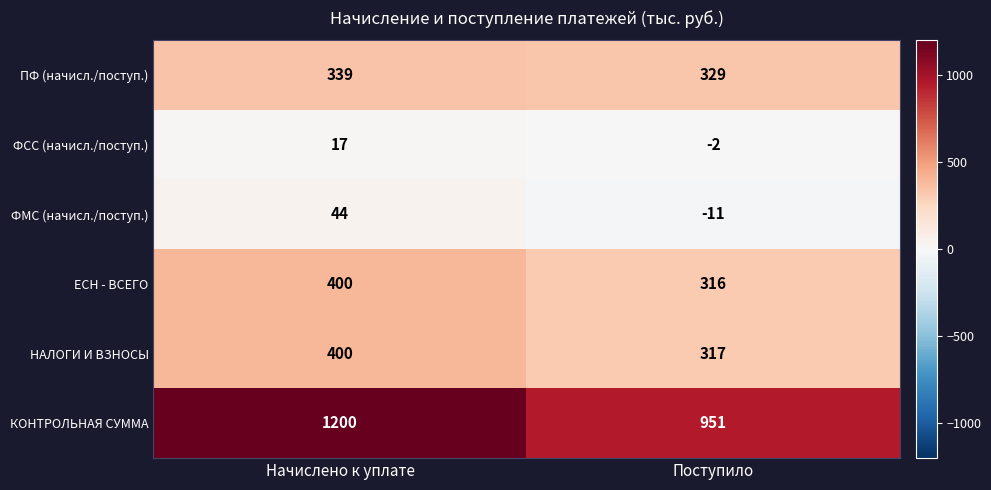

Reading left to right, extract all data points from this chart.

ПФ (начисл./поступ.): 339	329
ФСС (начисл./поступ.): 17	-2
ФМС (начисл./поступ.): 44	-11
ЕСН - ВСЕГО: 400	316
НАЛОГИ И ВЗНОСЫ: 400	317
КОНТРОЛЬНАЯ СУММА: 1200	951